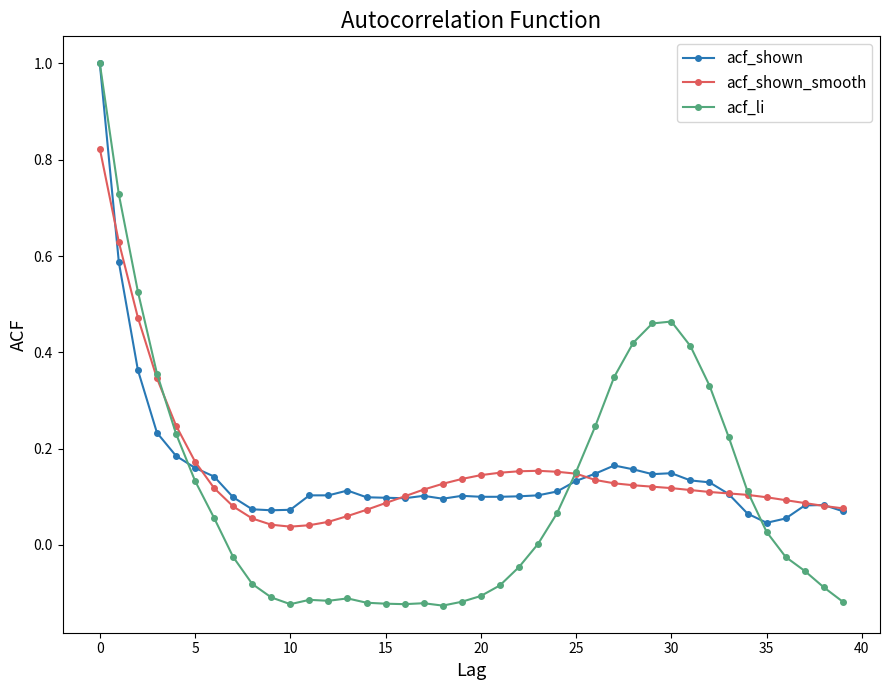

What is the maximum value shown in the chart?

1.0